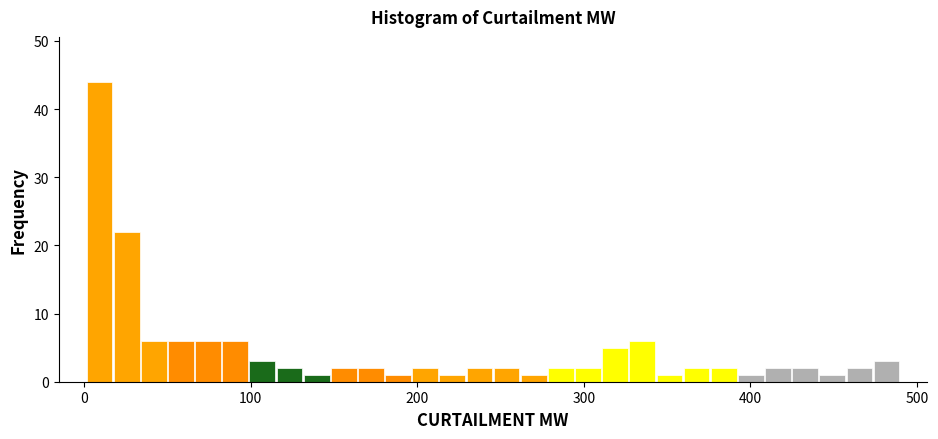

Read against the x-axis, roughly where is the centre of the tallest bar?

10